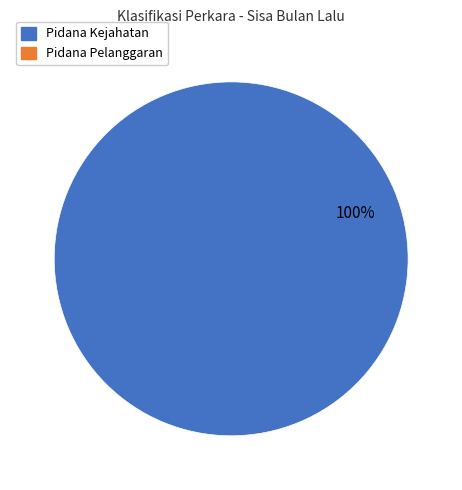

How many slices are in this pie chart?

1